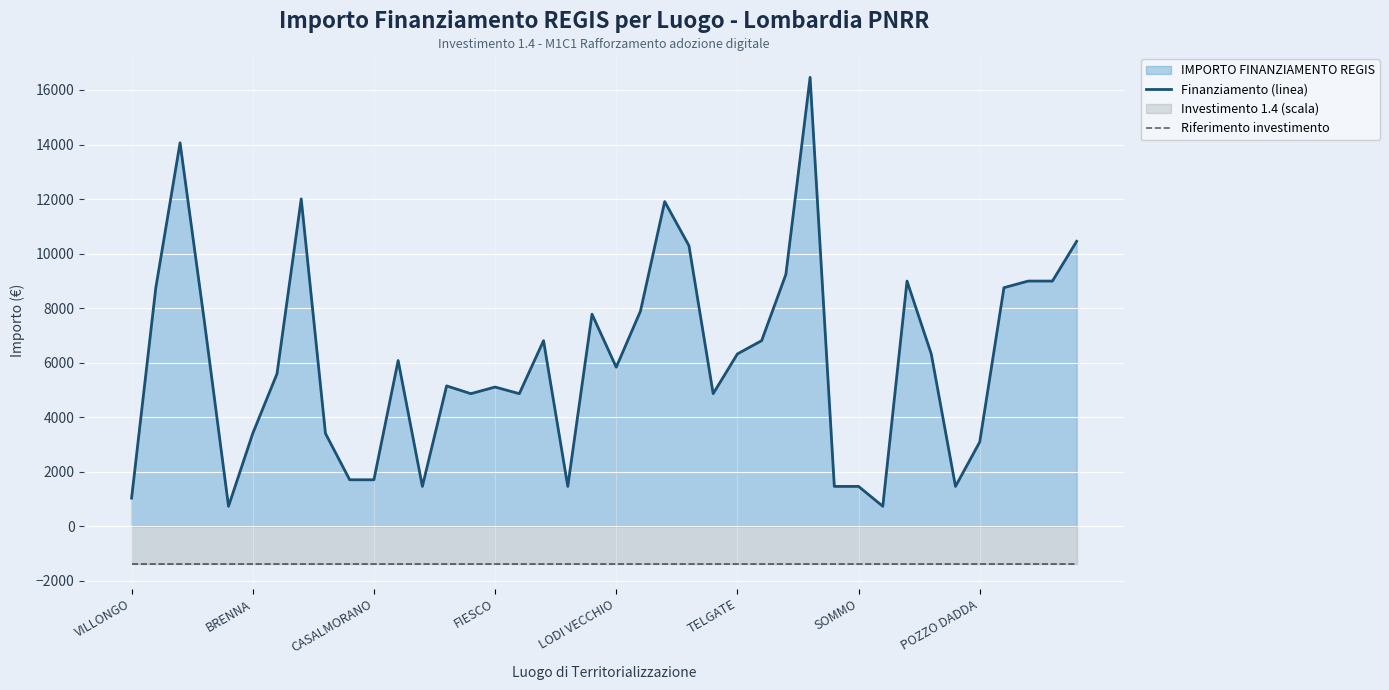

What is the total value across all series at 14?

3460